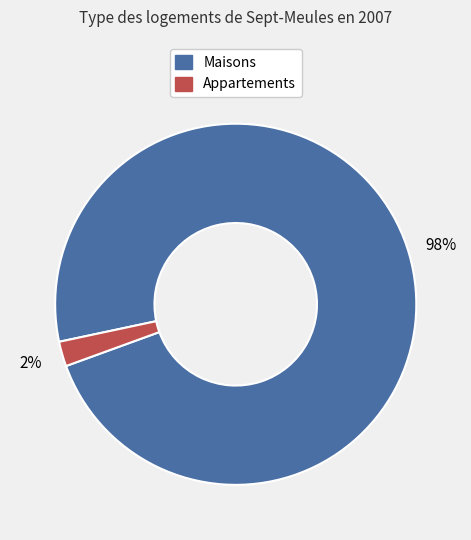

To the nearest percent, what is the average slice percentage?

50%